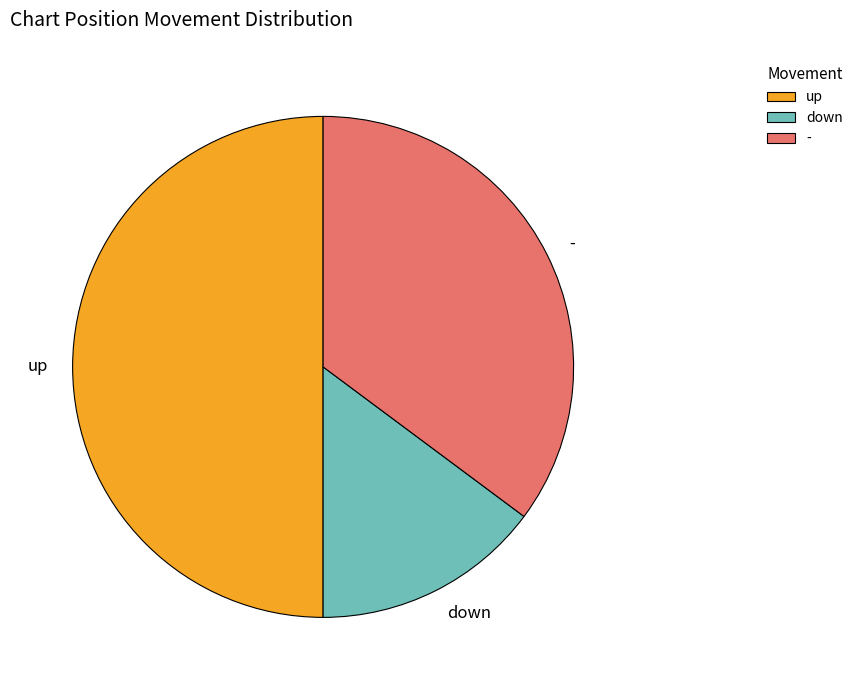

How many segments does this pie chart have?

3